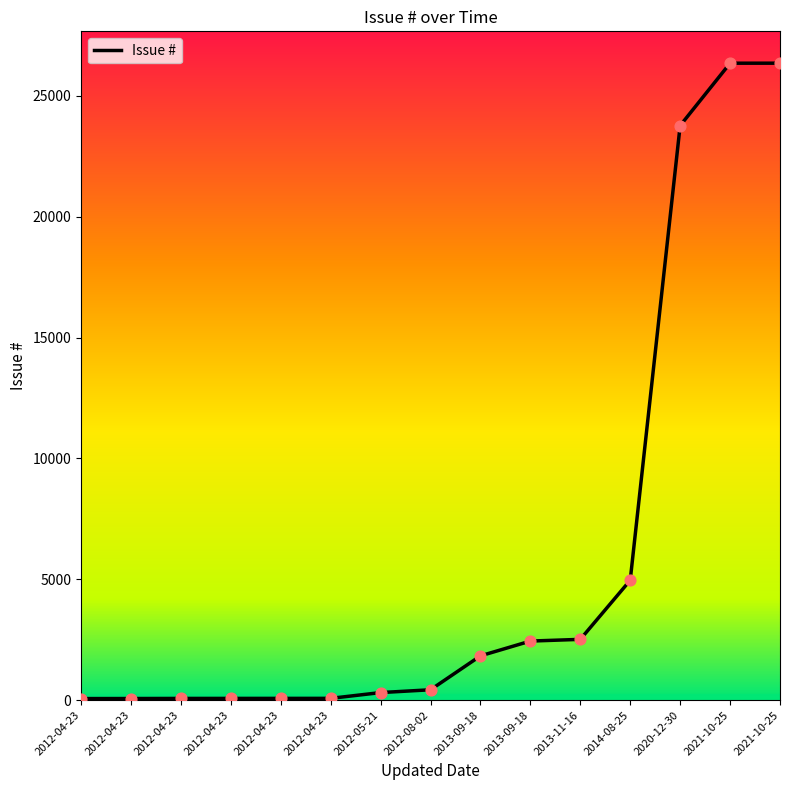

Which has a higher value, 2012-04-23 or 2012-04-23?

2012-04-23